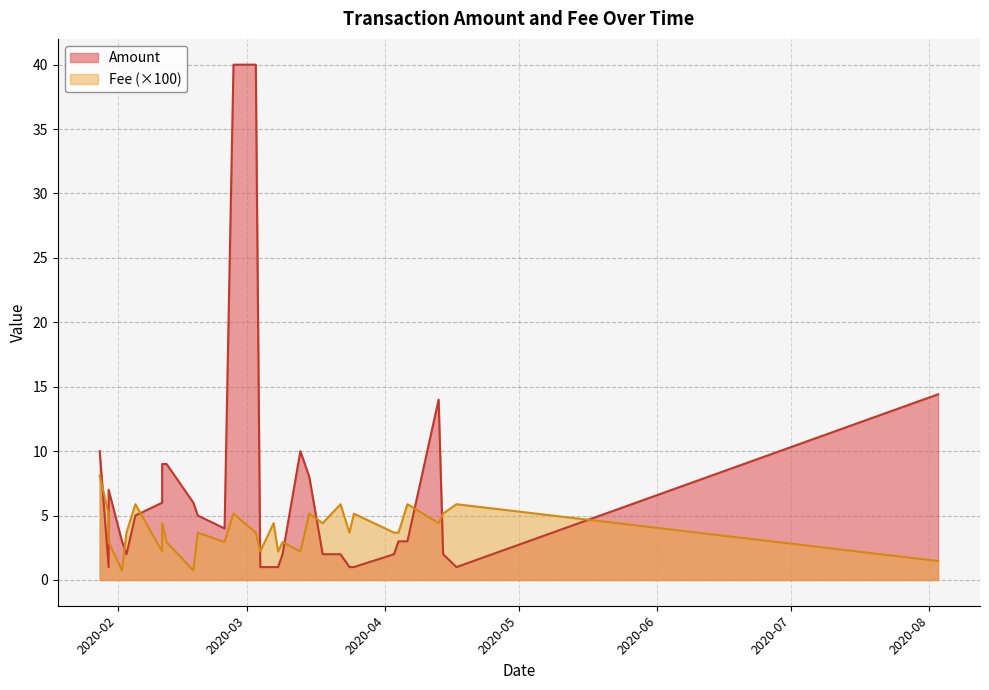

Does the chart display data point markers on the line(s)?

No